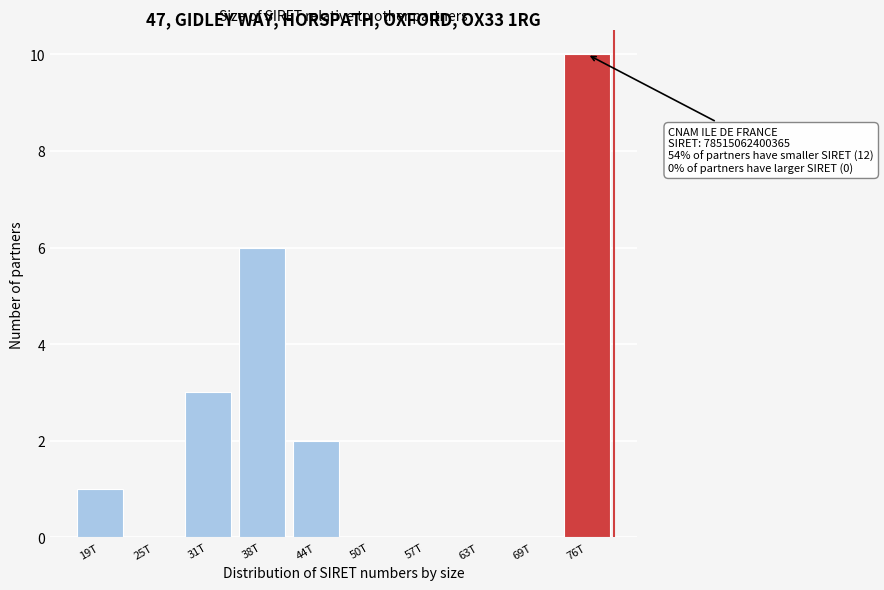

Reading left to right, what are all the values shown in this chart?

19T=1	25T=0	31T=3	38T=6	44T=2	50T=0	57T=0	63T=0	69T=0	76T=10